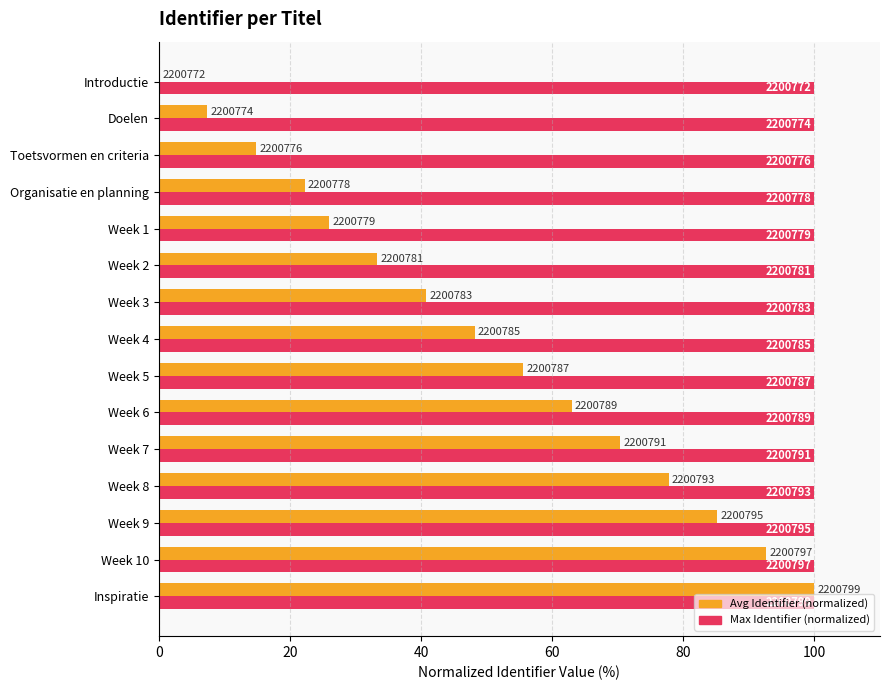

What are all the series names shown in the legend?

Avg Identifier (normalized), Max Identifier (normalized)